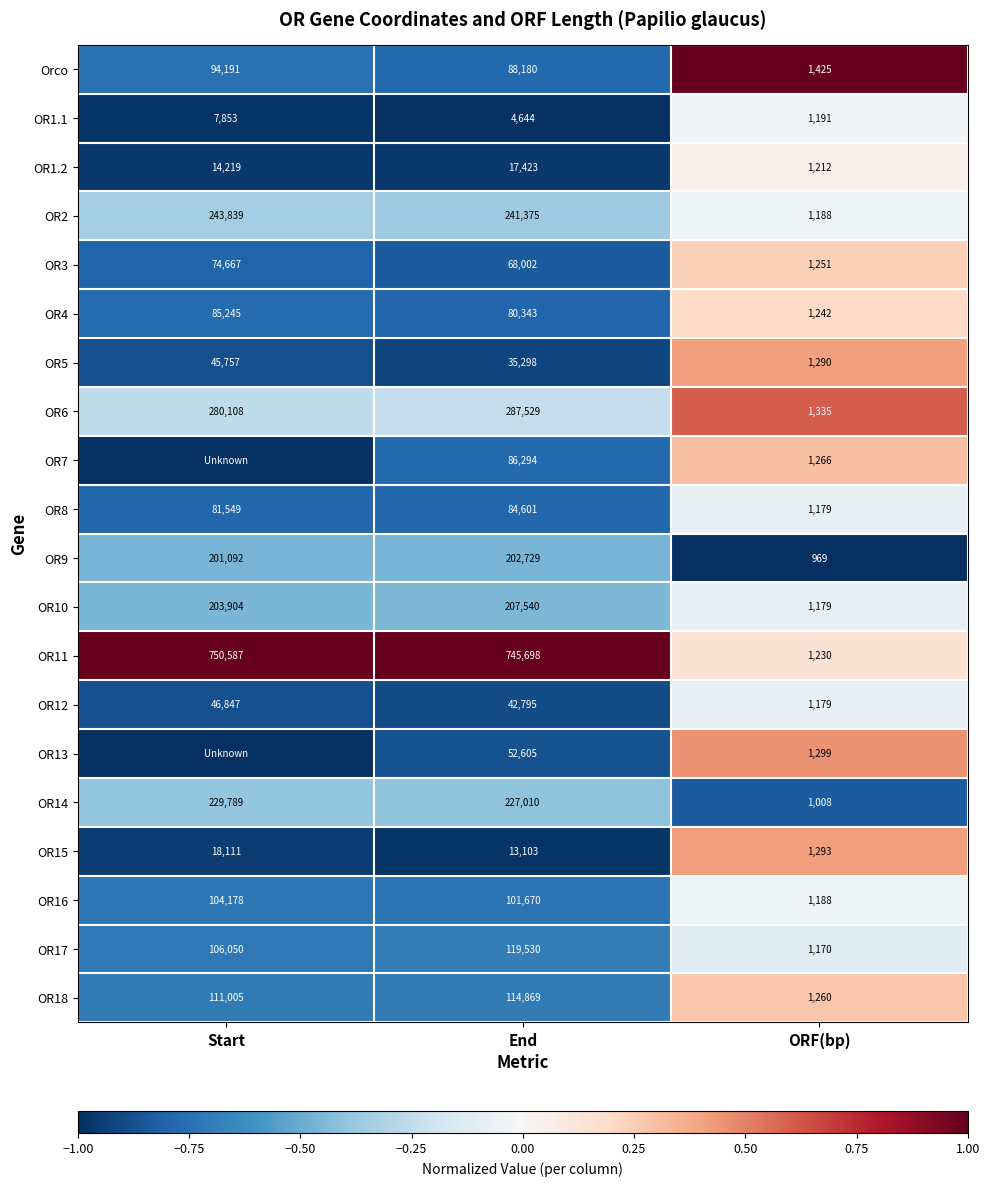

At which label does OR14 first exceed 227010?

Start